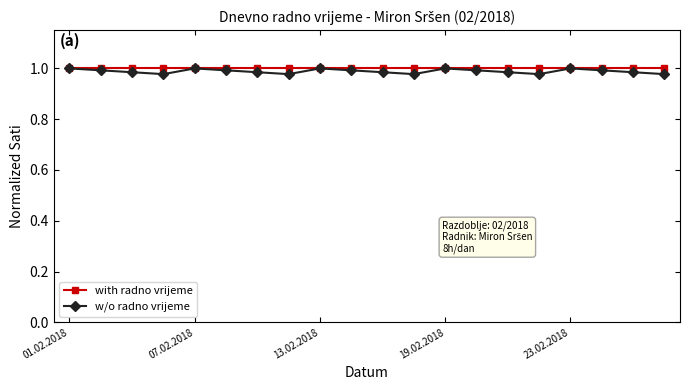

True or false: w/o radno vrijeme has more than 0 interior local peaks.

True